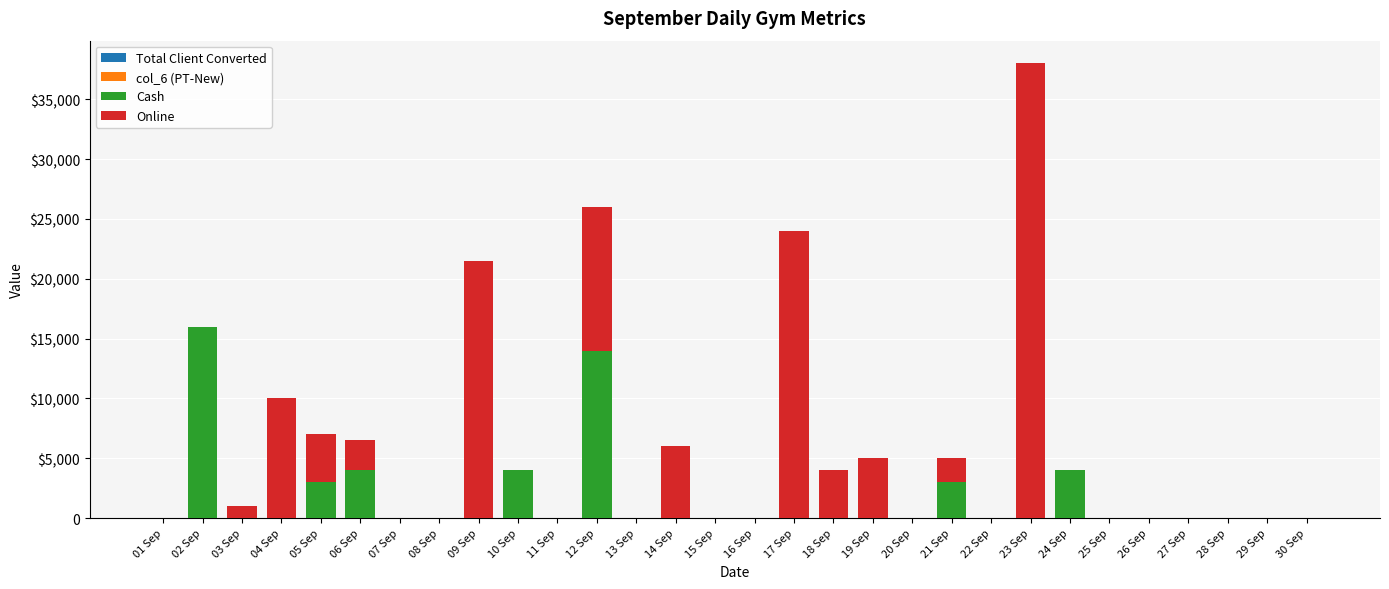

Which category has the highest value in the Total Client Converted series?

18 Sep